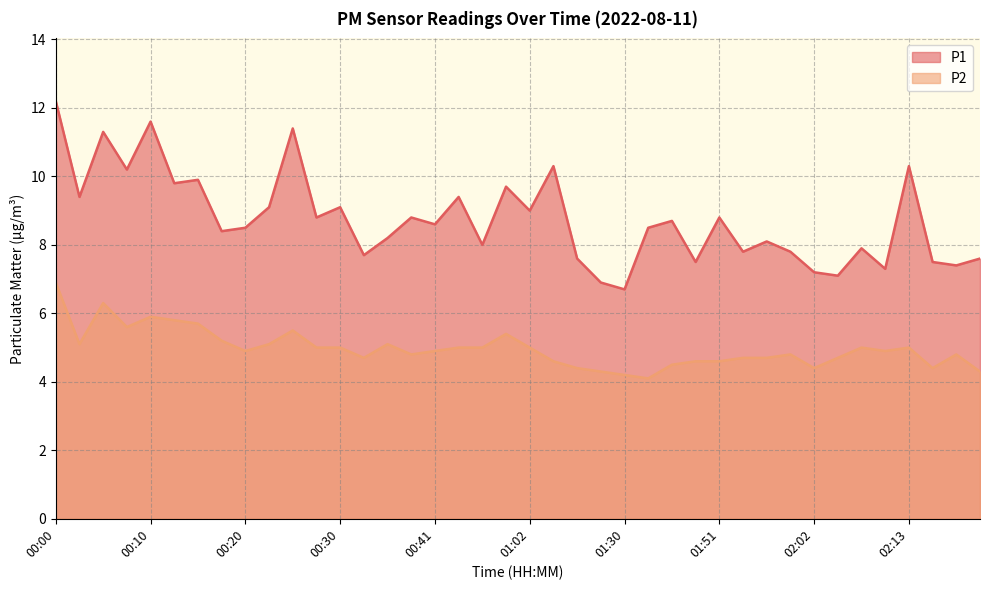

At how many categories does at least one series exceed 7?

38